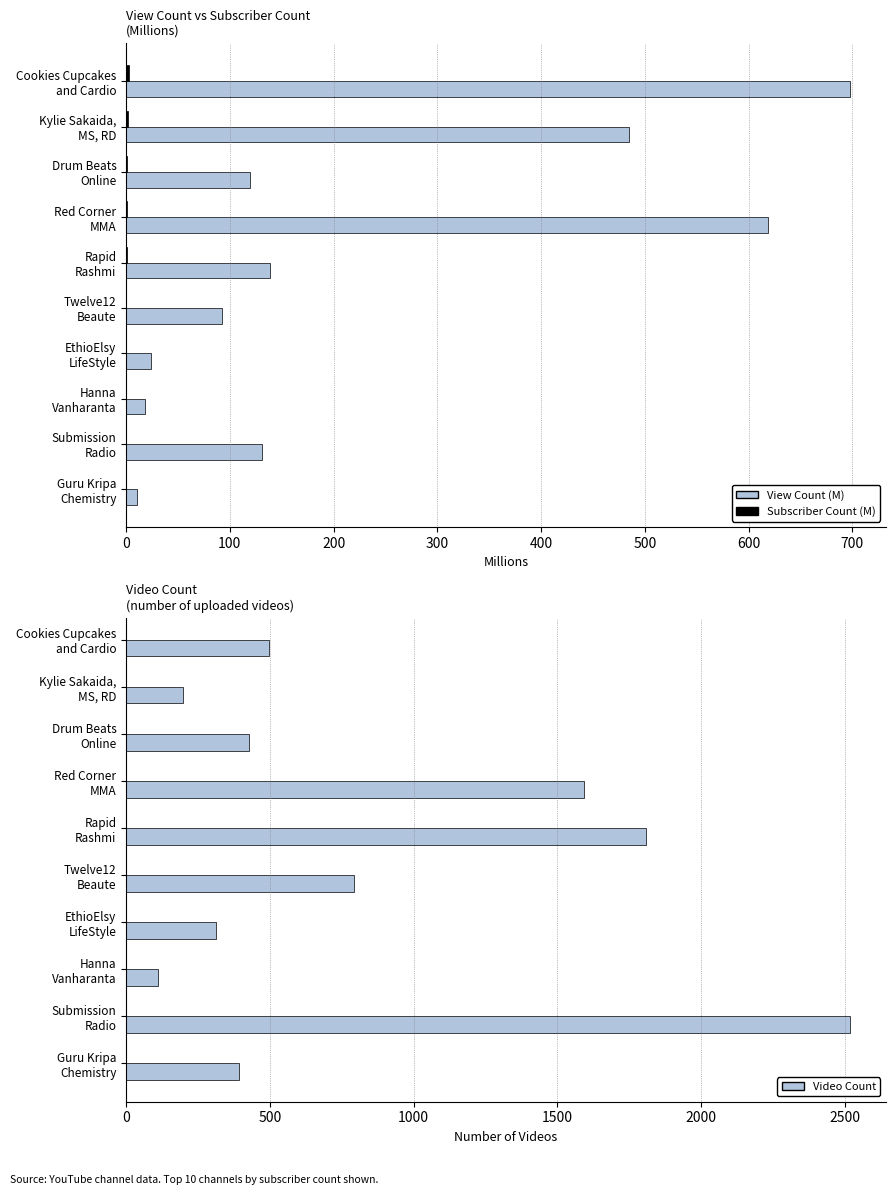

The value of View Count (M) at Drum Beats Online is 72.0. True or false?

False